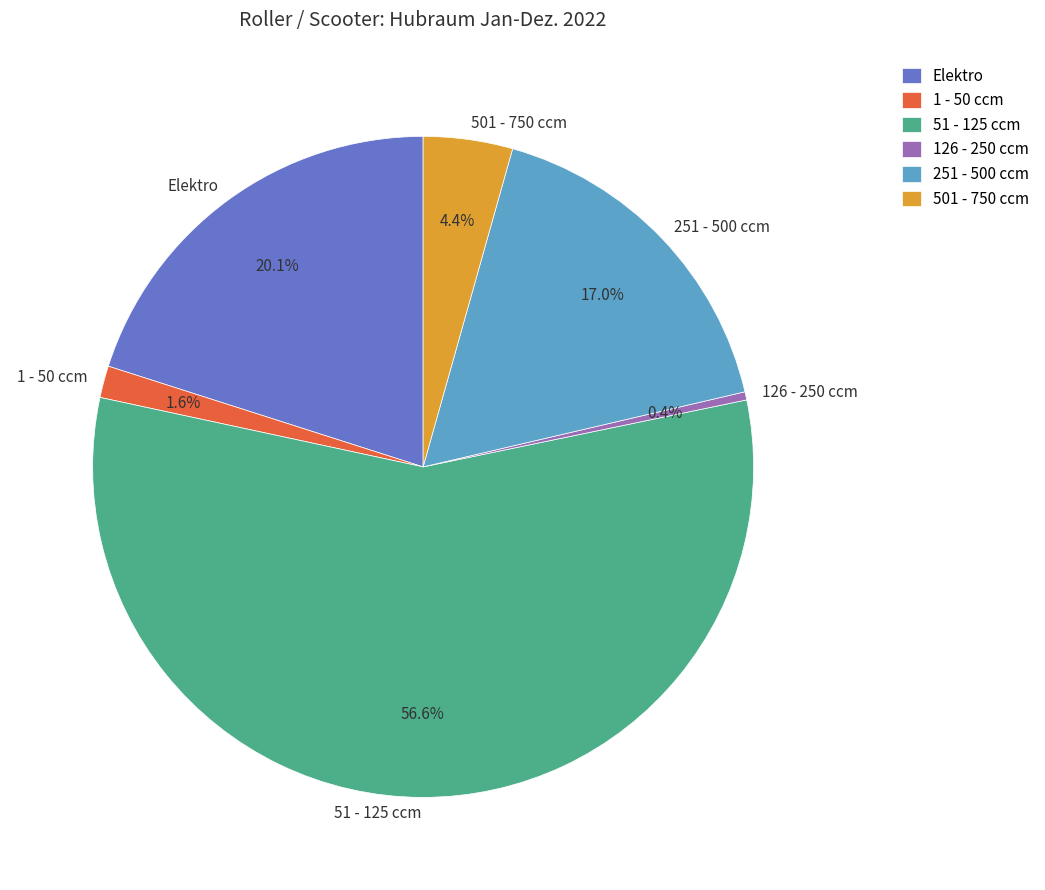

Which category has the biggest portion of the pie?

51 - 125 ccm